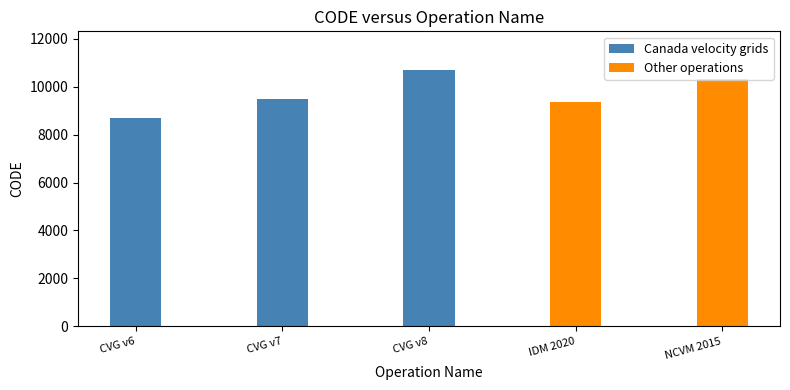

What is the minimum value shown in the chart?

8676